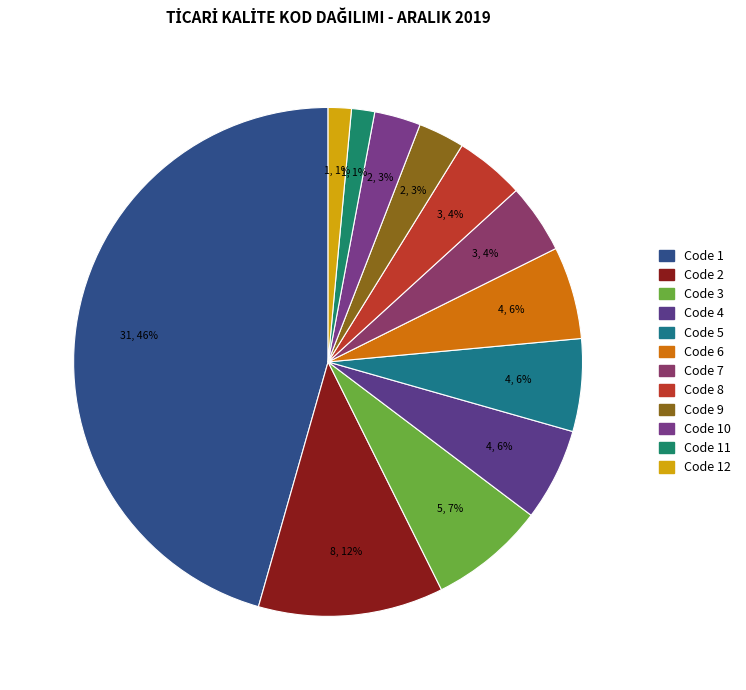

How many slices are in this pie chart?

12